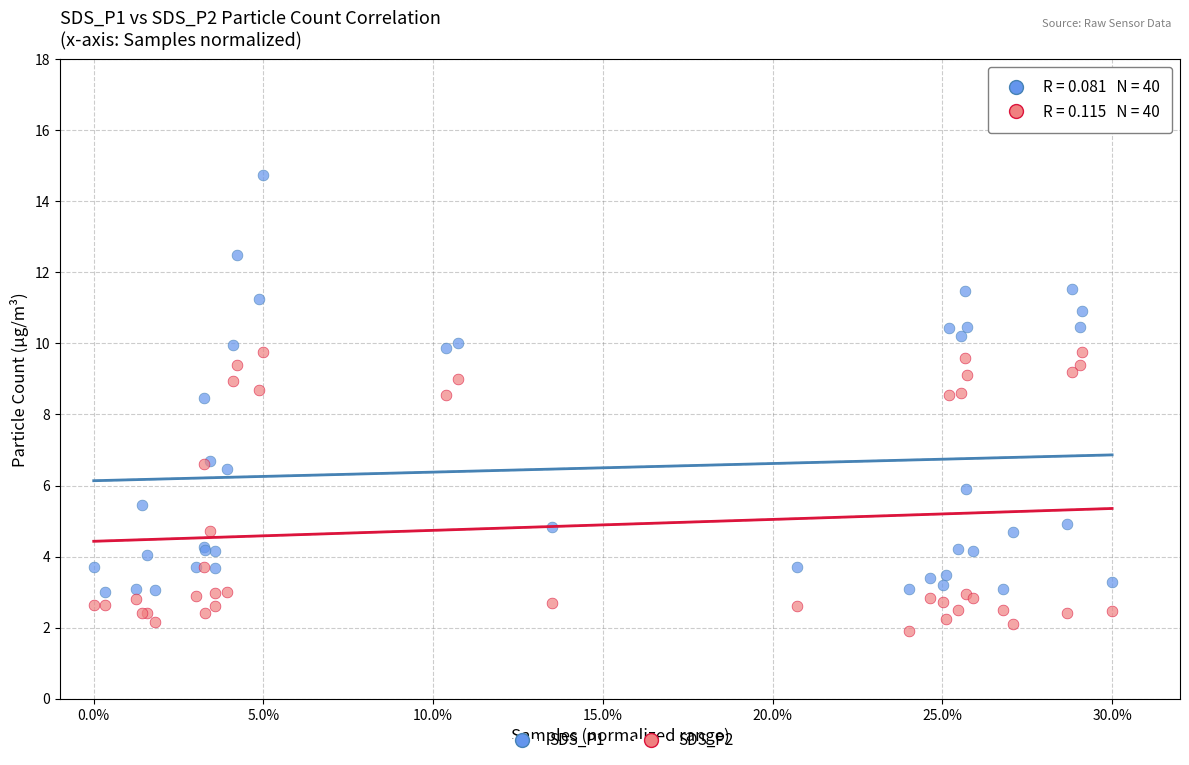

What are all the series names shown in the legend?

SDS_P1, SDS_P2